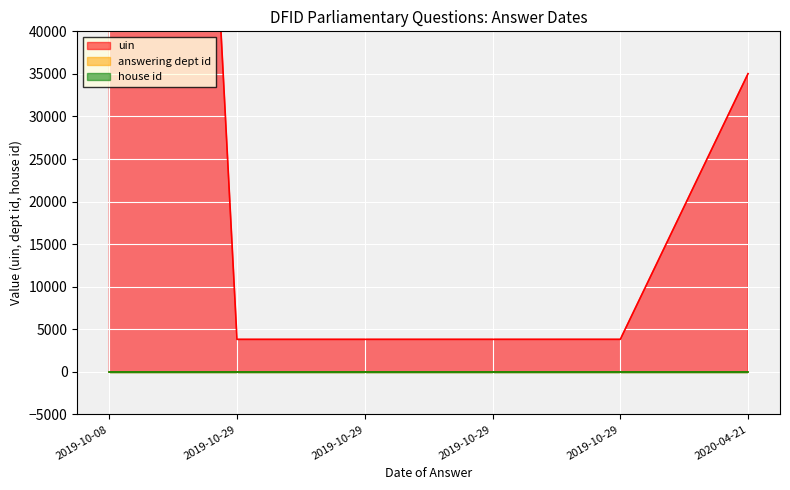

What are all the series names shown in the legend?

uin, answering dept id, house id